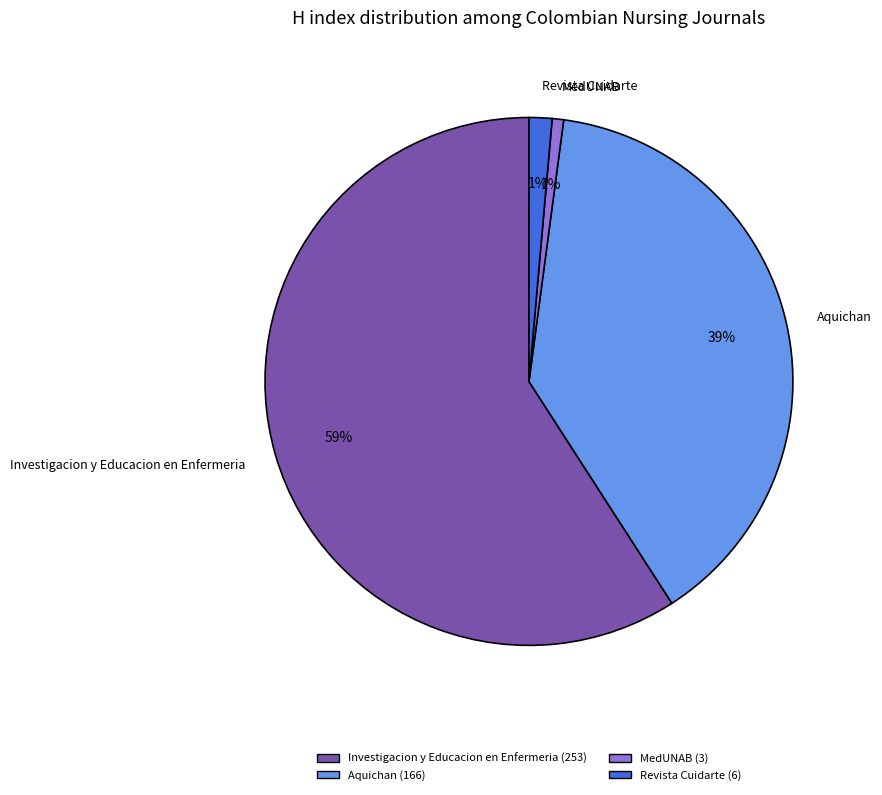

How many slices are in this pie chart?

4